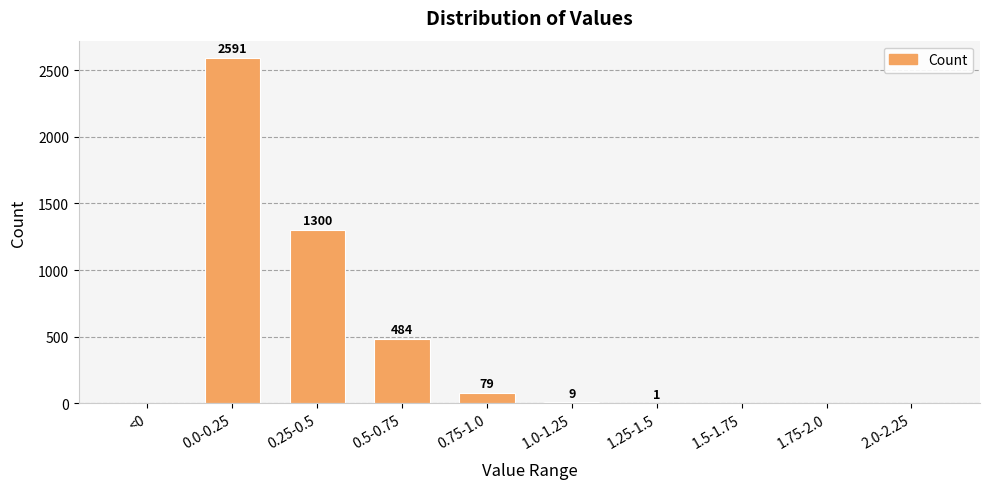

Are the bars horizontal?

No